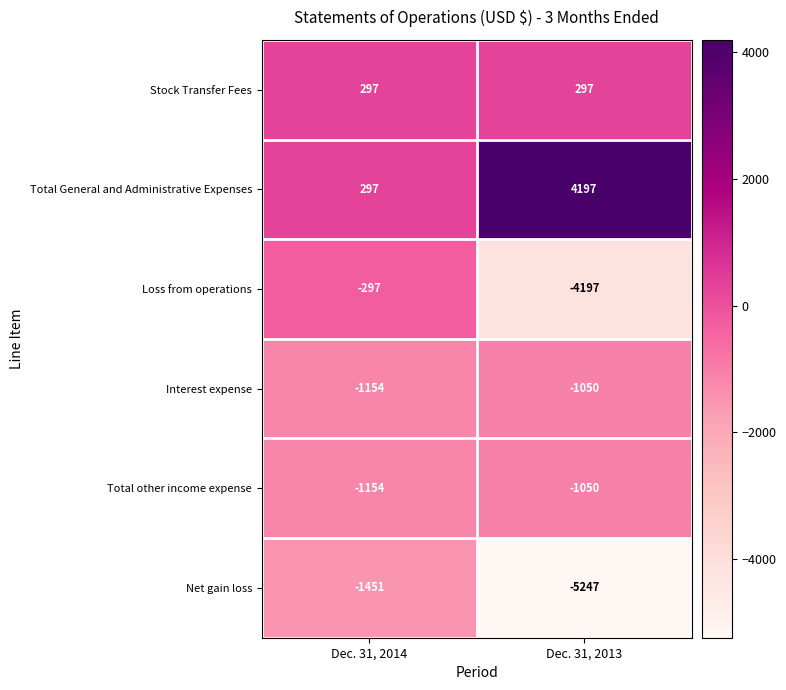

What is the lowest value of the Net gain loss series?

-5247